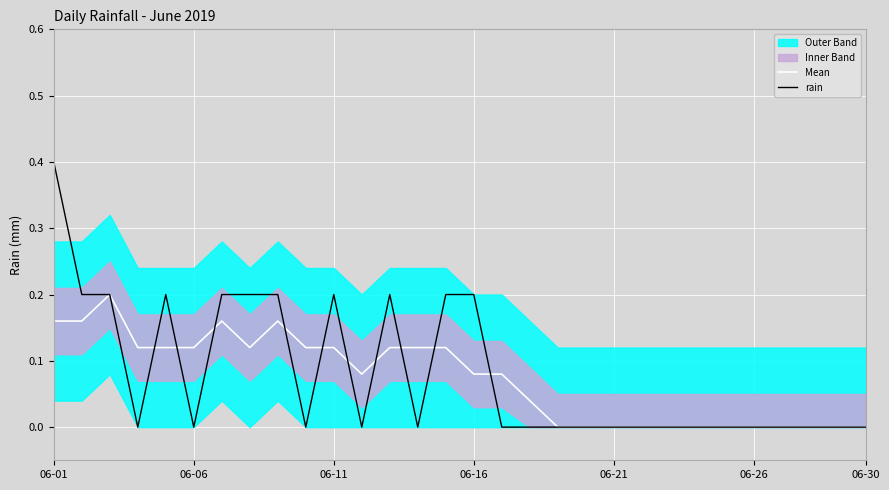

What is the greatest value displayed?

0.4